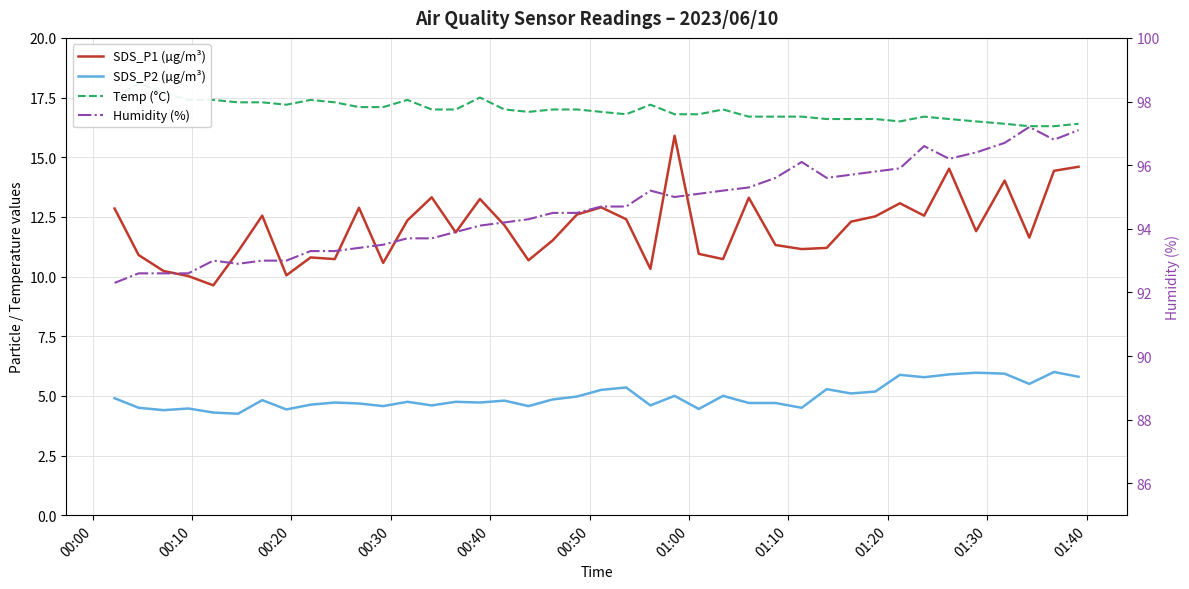

In Humidity (%), how many points are lower than both neighbors (excluding endpoints)?

5